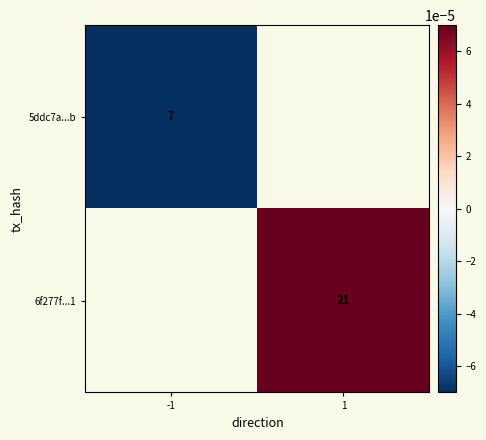

Is the value of 6f277f...1 at -1 greater than the value of 5ddc7a...b at 1?

No